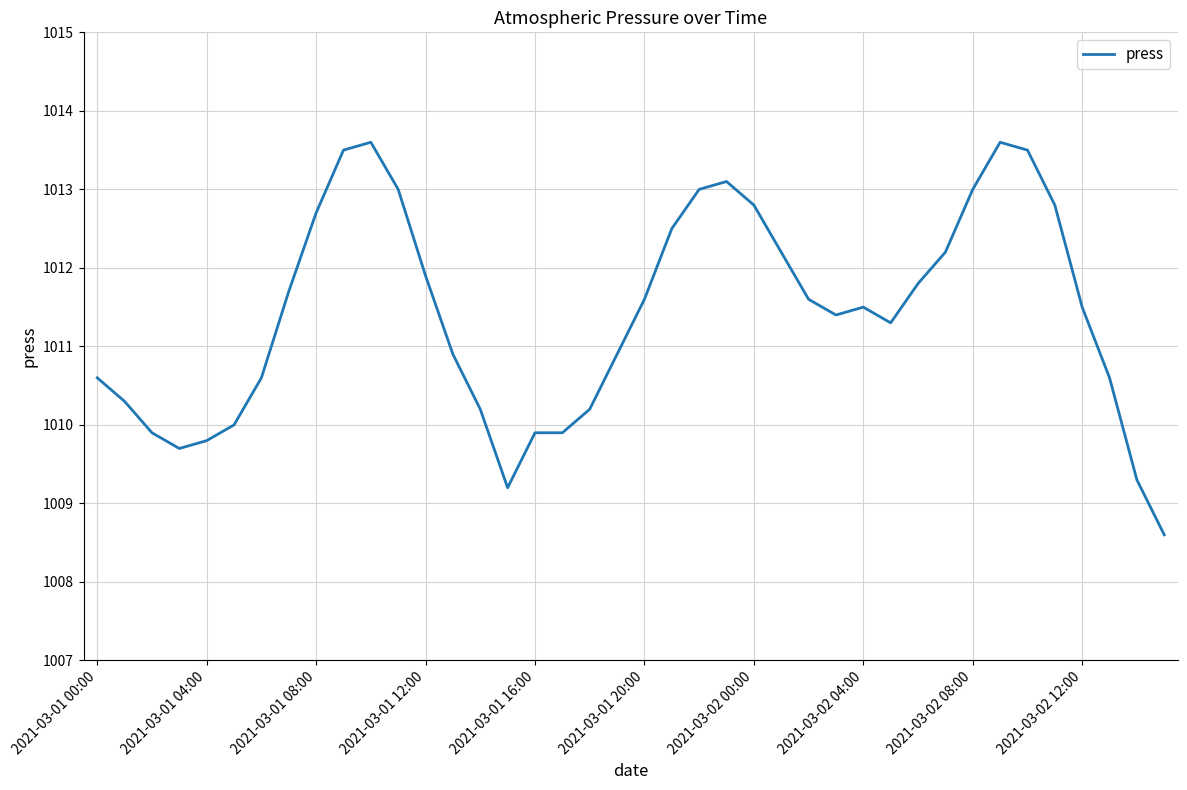

What is the difference between the maximum and minimum values?

5.0